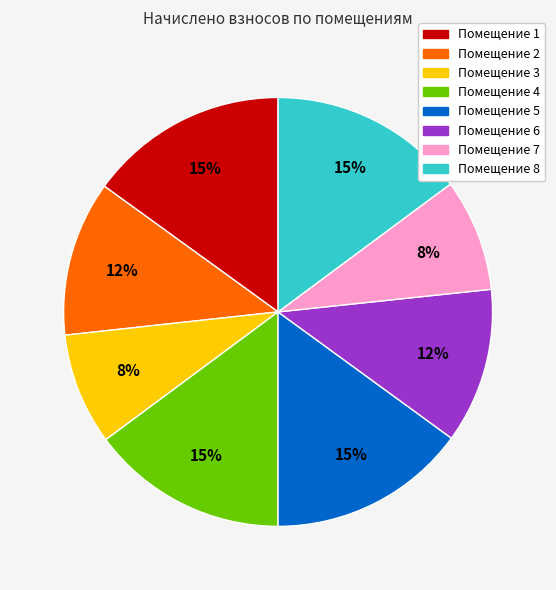

Is there any slice that represents more than half of the pie?

No